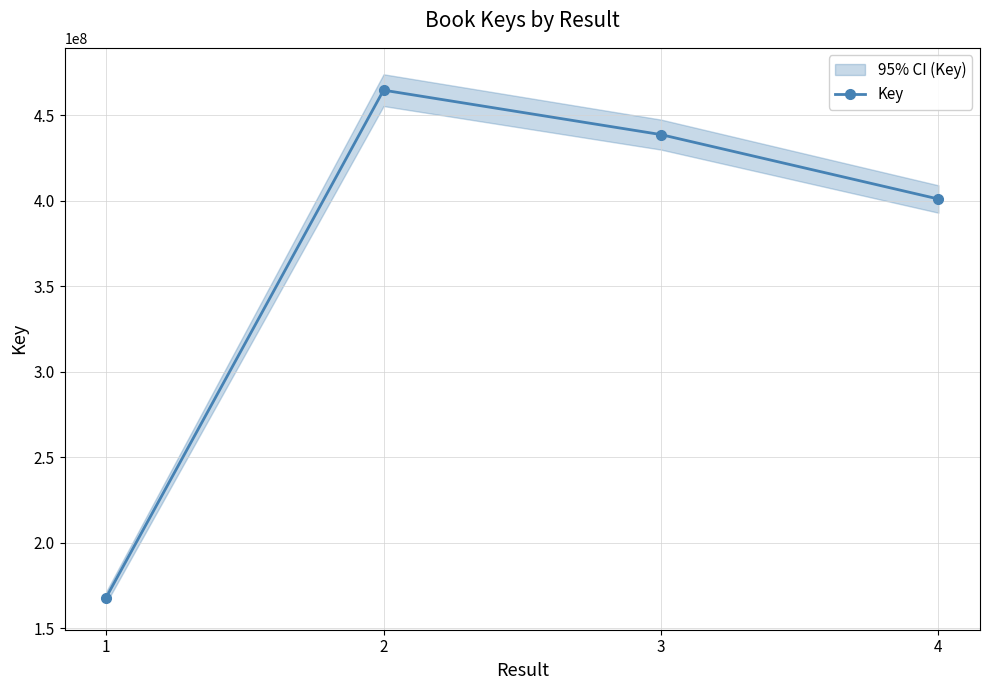

How many data points are above 438783458?

1